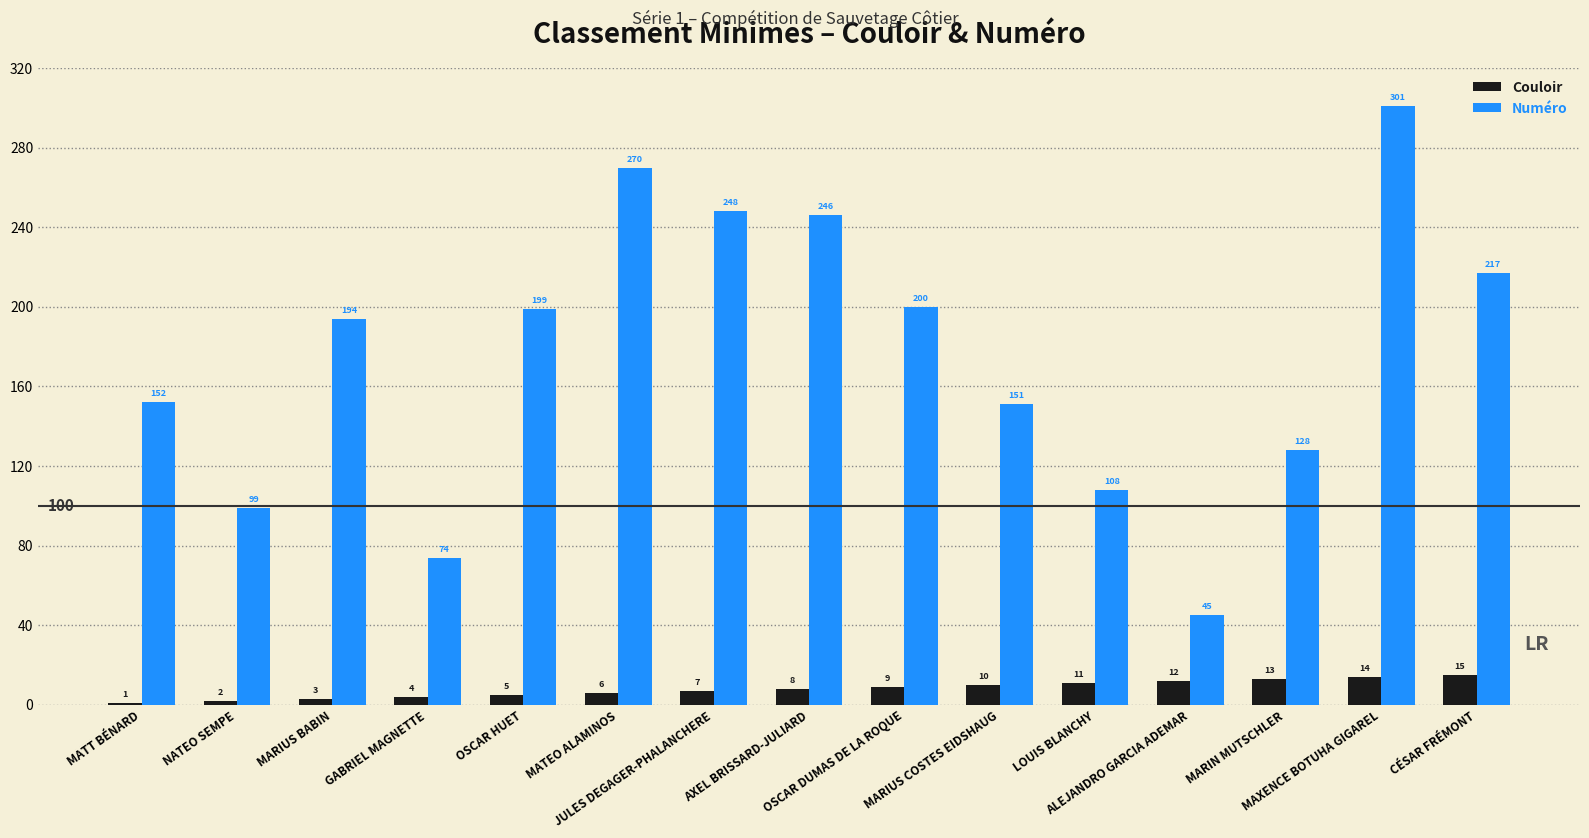

True or false: Couloir has a value of 11 at LOUIS BLANCHY.

True